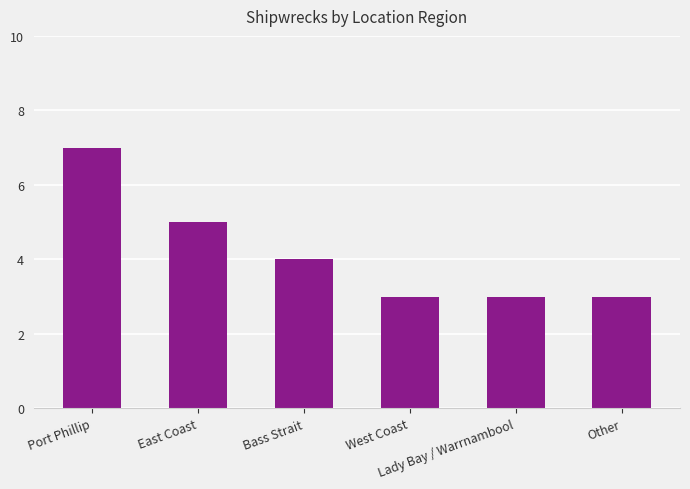

The value at East Coast is 8. True or false?

False